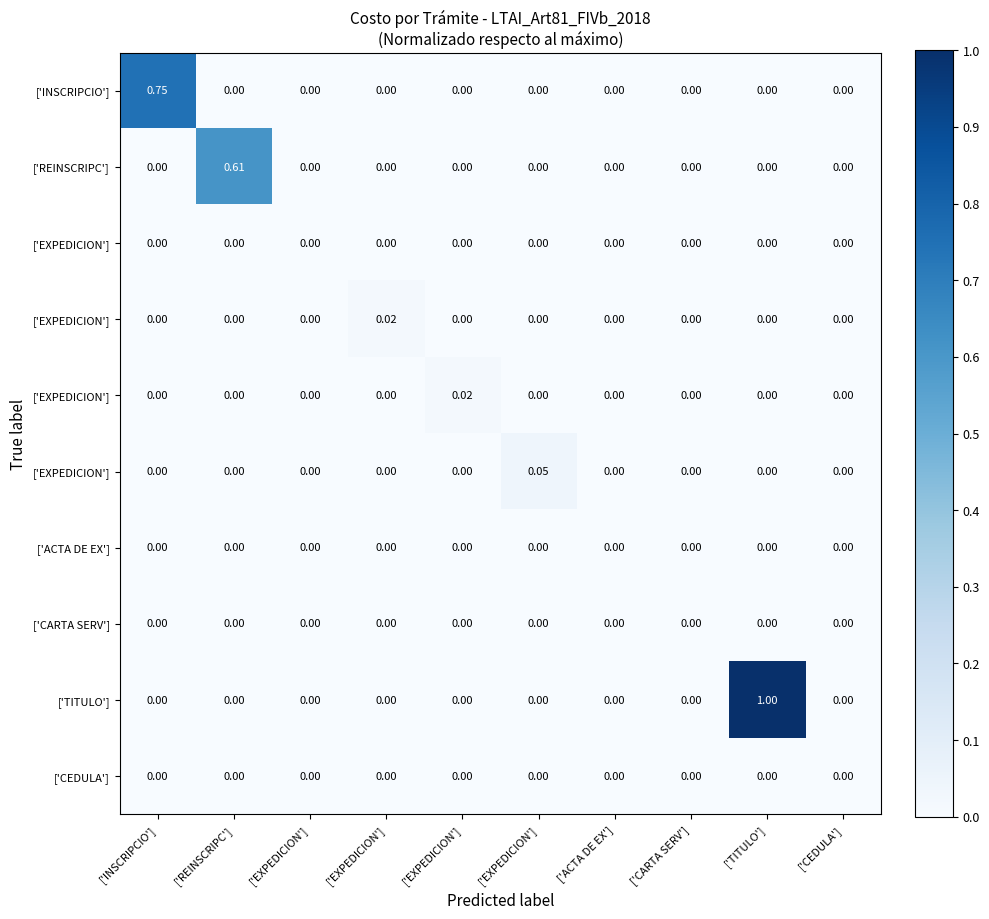

Which category has the highest value across all series?

['TITULO']